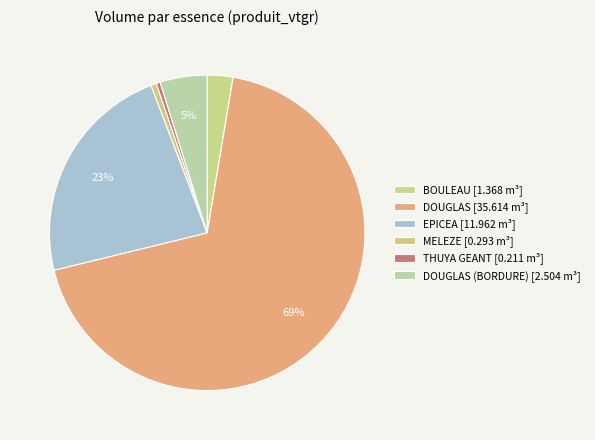

How many segments does this pie chart have?

6